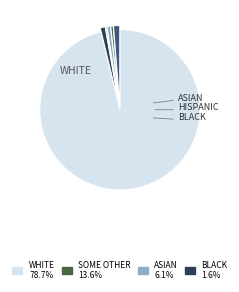

Does any single category account for the majority?

Yes